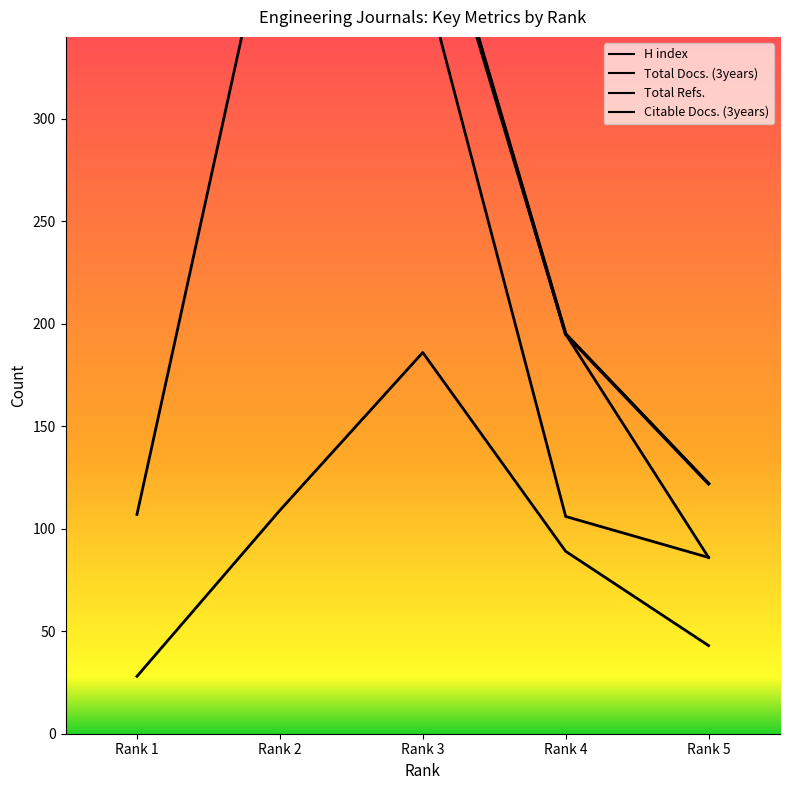

Where is the first local maximum?

Rank 2